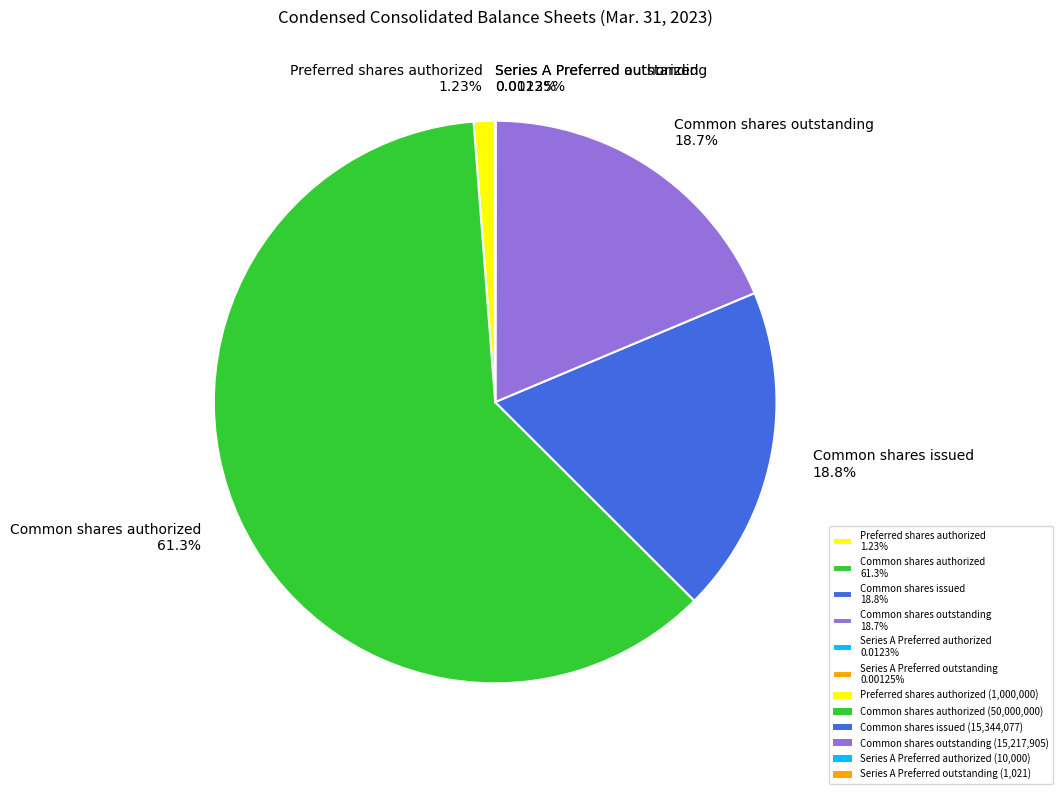

Does any single category account for the majority?

Yes